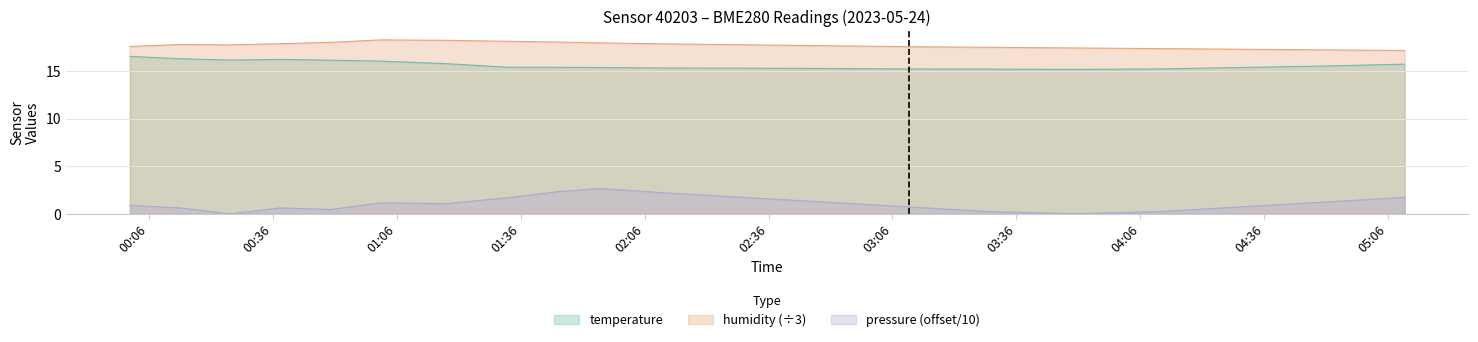

How many lines are shown in the chart?

3